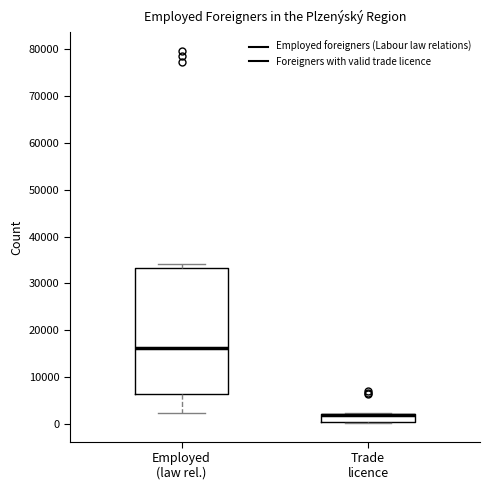

Comparing the boxes themselves (not the whiskers), which one is the tallest?

Employed (law rel.)